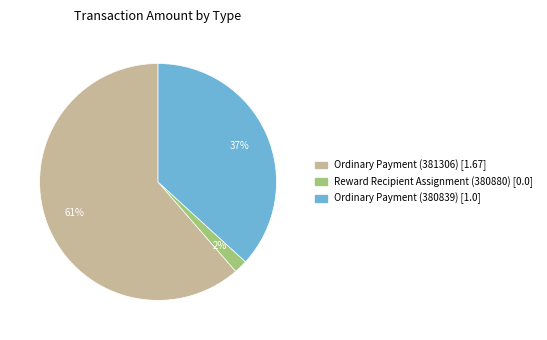

What is the majority slice?

Ordinary Payment (381306)